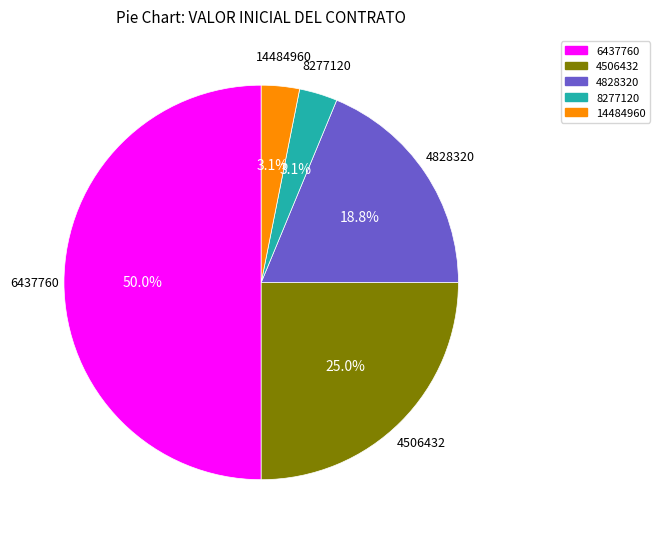

What is the total percentage of 4506432 and 8277120?

28.1%